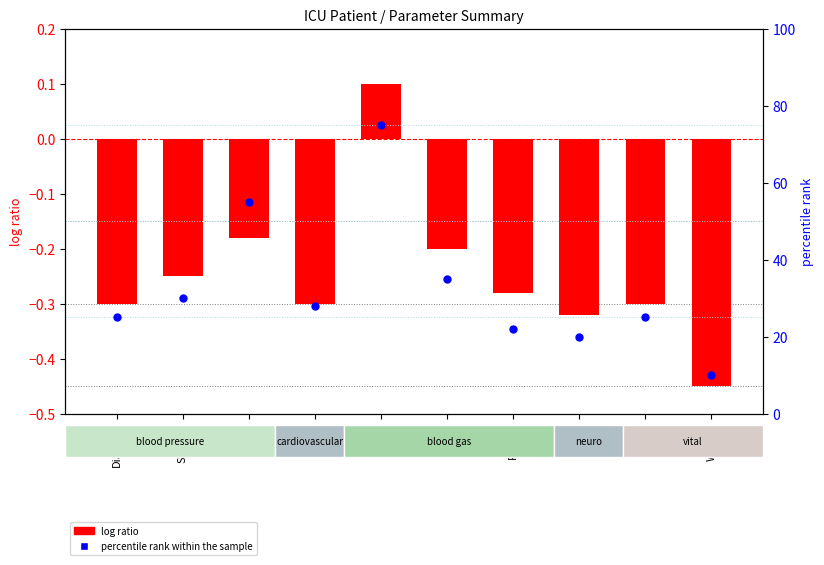

Is the value of percentile rank within the sample at Temp greater than the value of log ratio at Weight?

Yes